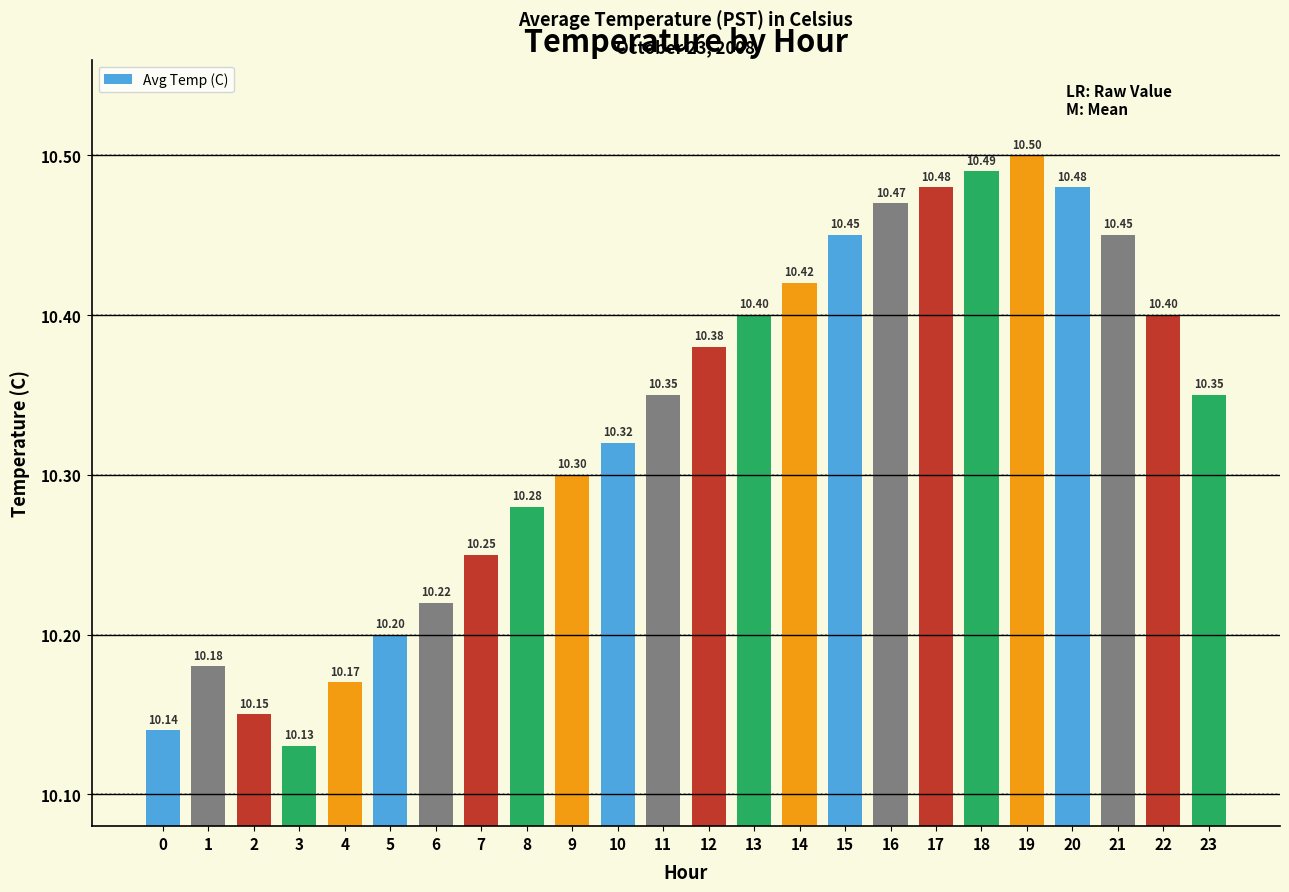

At which category does the chart reach its minimum across all series?

3